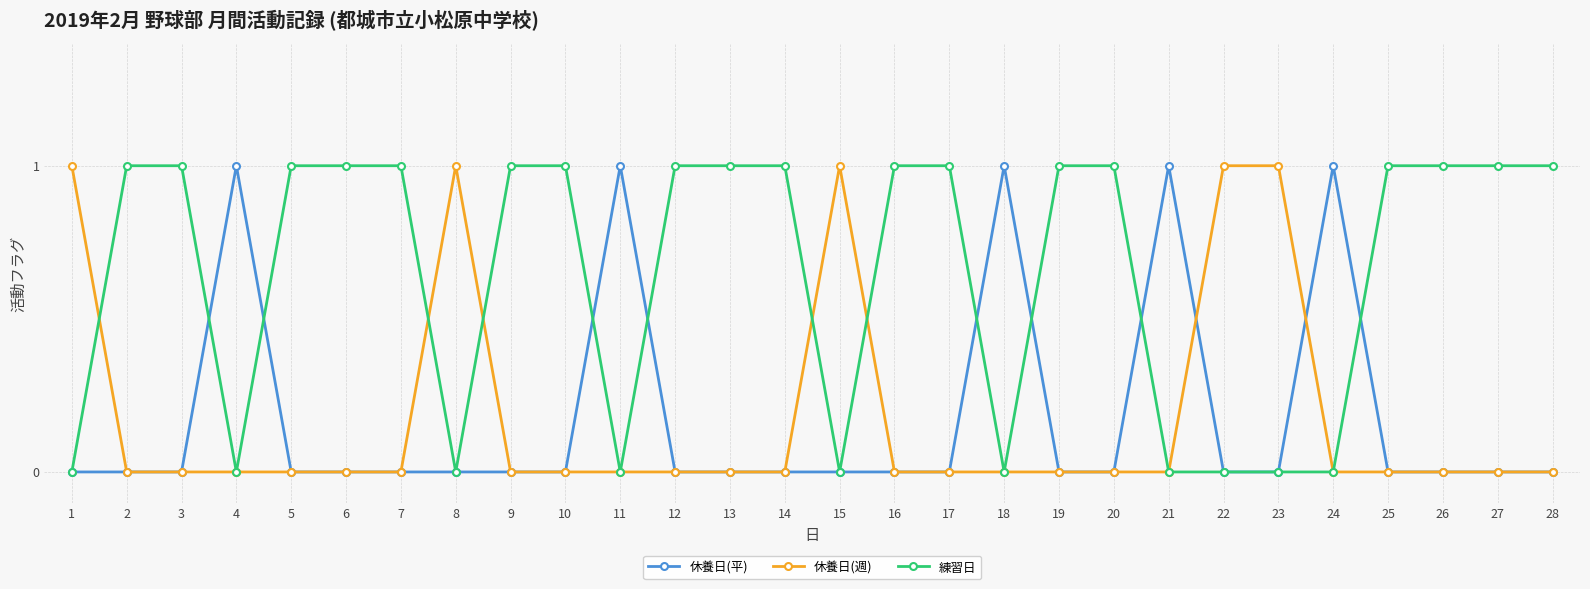

What are all the series names shown in the legend?

休養日(平), 休養日(週), 練習日